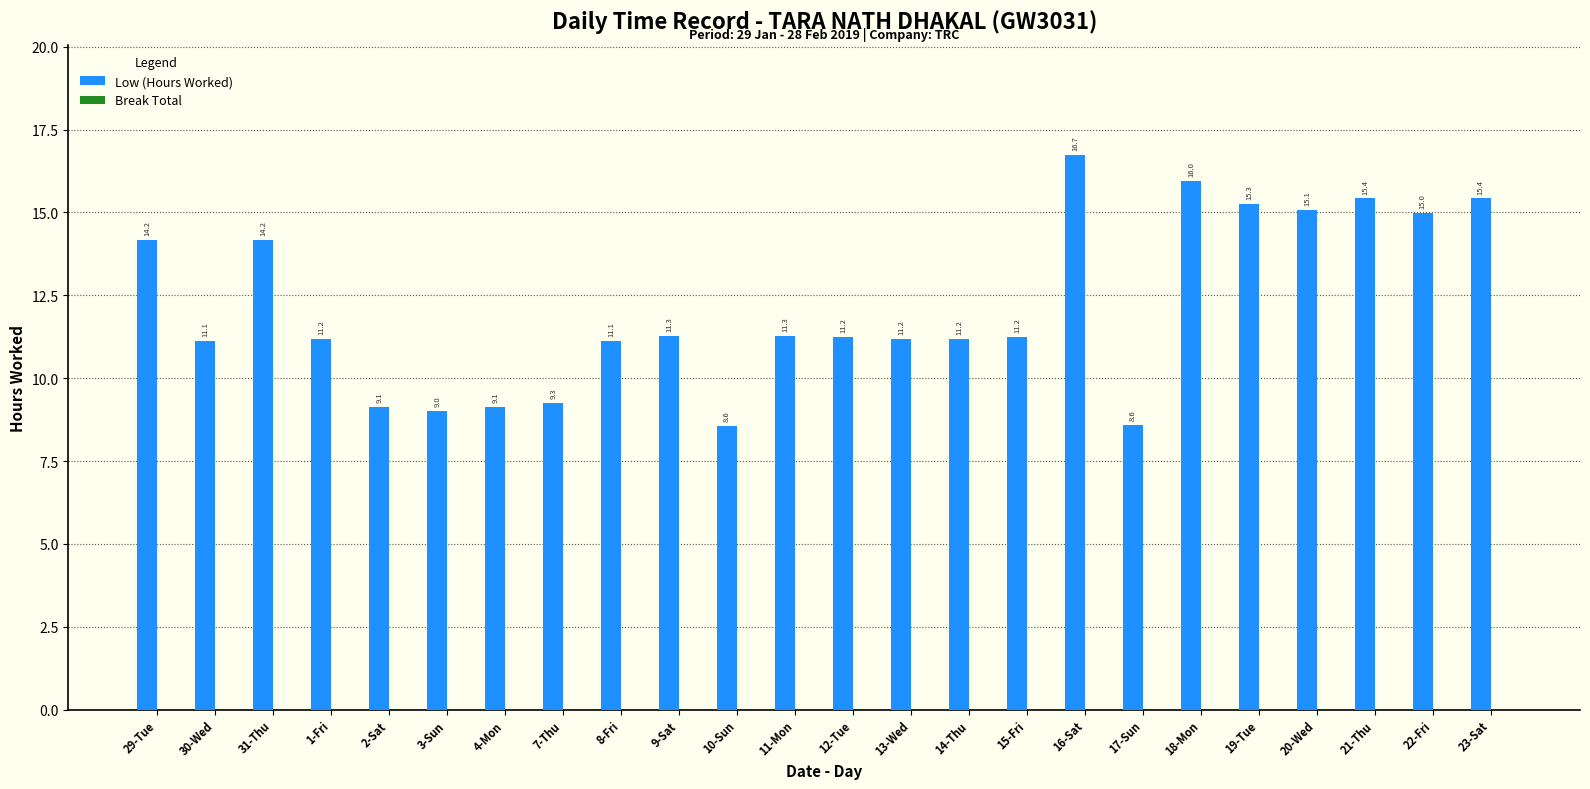

Read the value at 23-Sat.

15.4